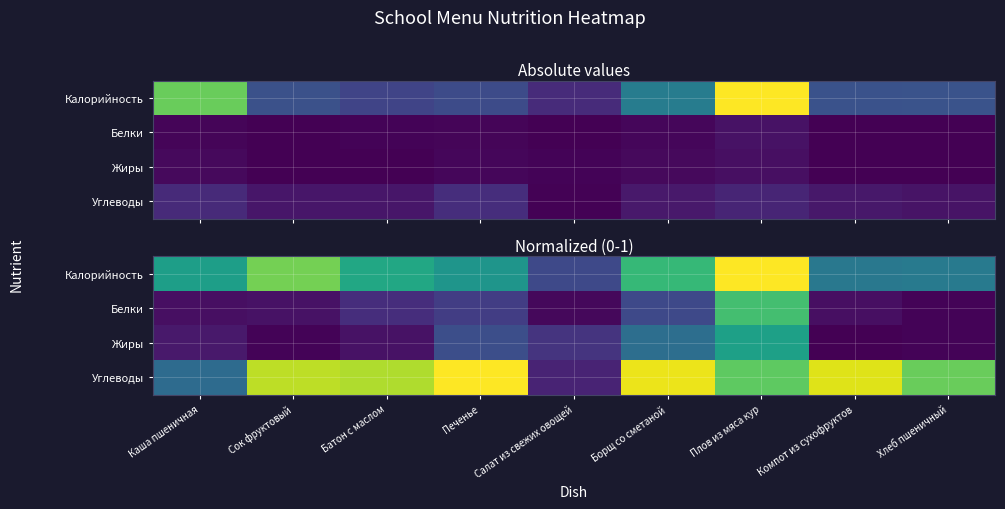

What is the highest value of the Белки series?

0.7